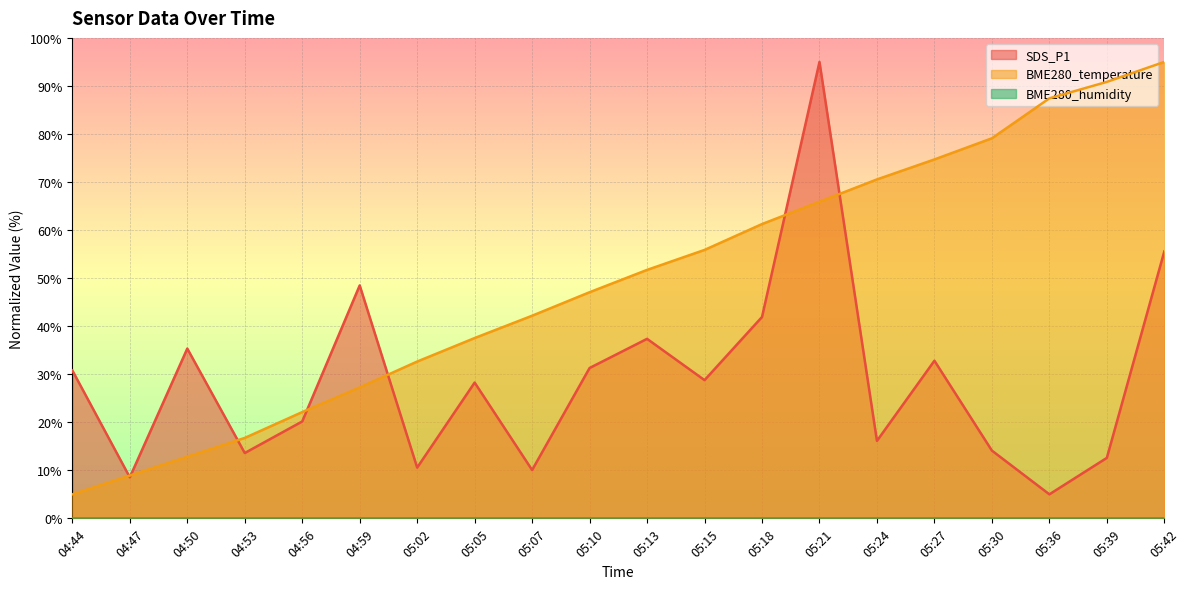

Does the chart display data point markers on the line(s)?

No